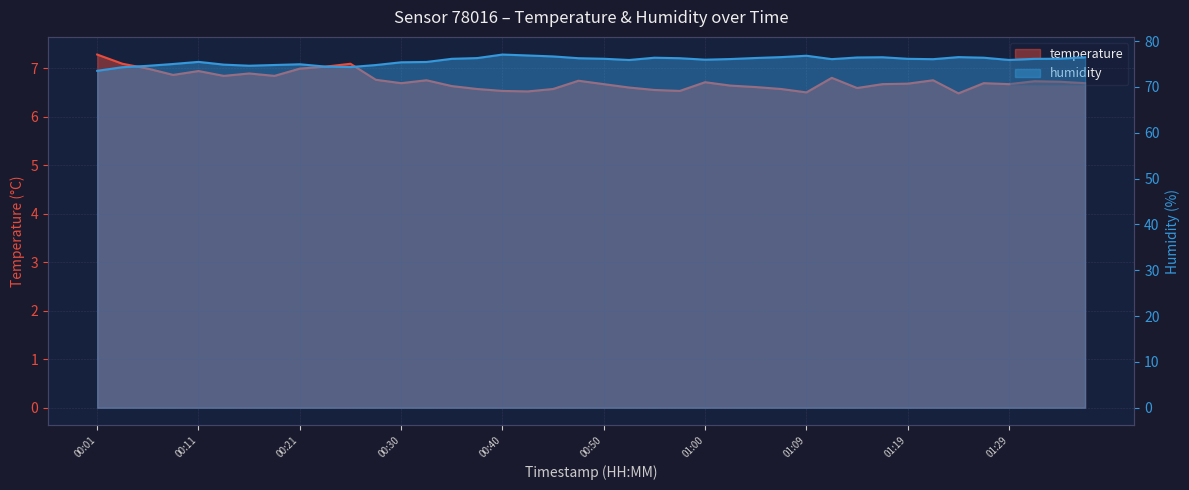

Which series changed the most between 00:18 and 00:42?

humidity